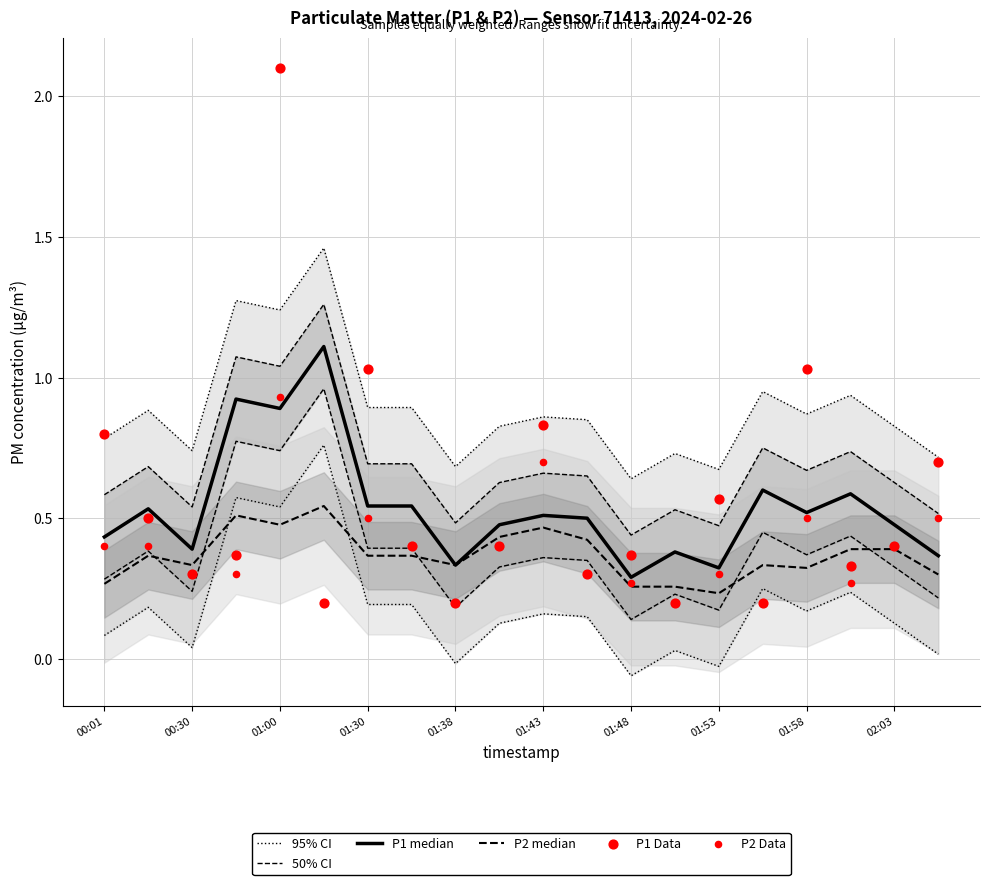

What is the total value across all series at 02:03?

3.2